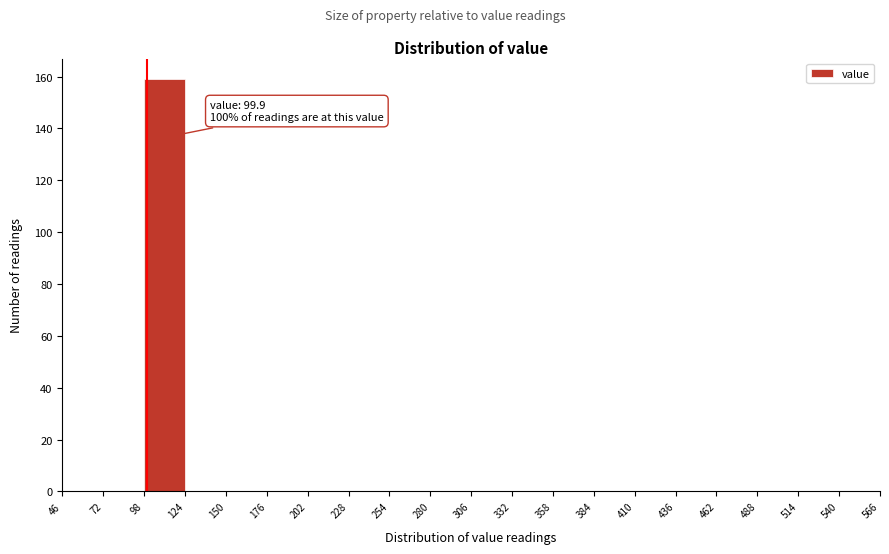

Which range on the x-axis has the tallest bar?

98 to 124